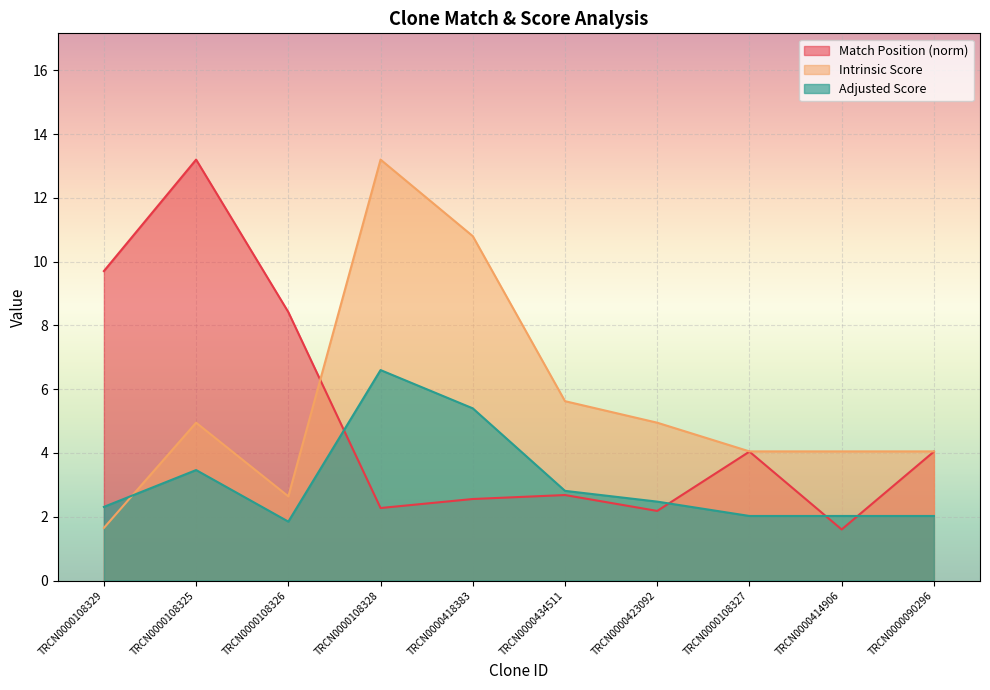

List the labels in order of Intrinsic Score value, smallest first.

TRCN0000108329, TRCN0000108326, TRCN0000108327, TRCN0000414906, TRCN0000090296, TRCN0000108325, TRCN0000423092, TRCN0000434511, TRCN0000418383, TRCN0000108328